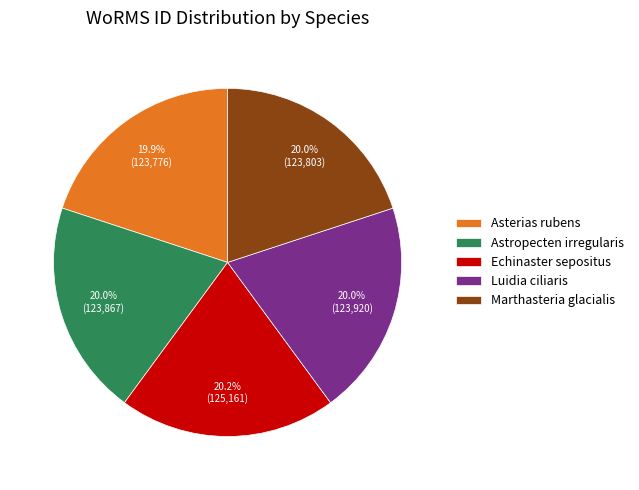

To the nearest percent, what portion does Luidia ciliaris represent?

20%